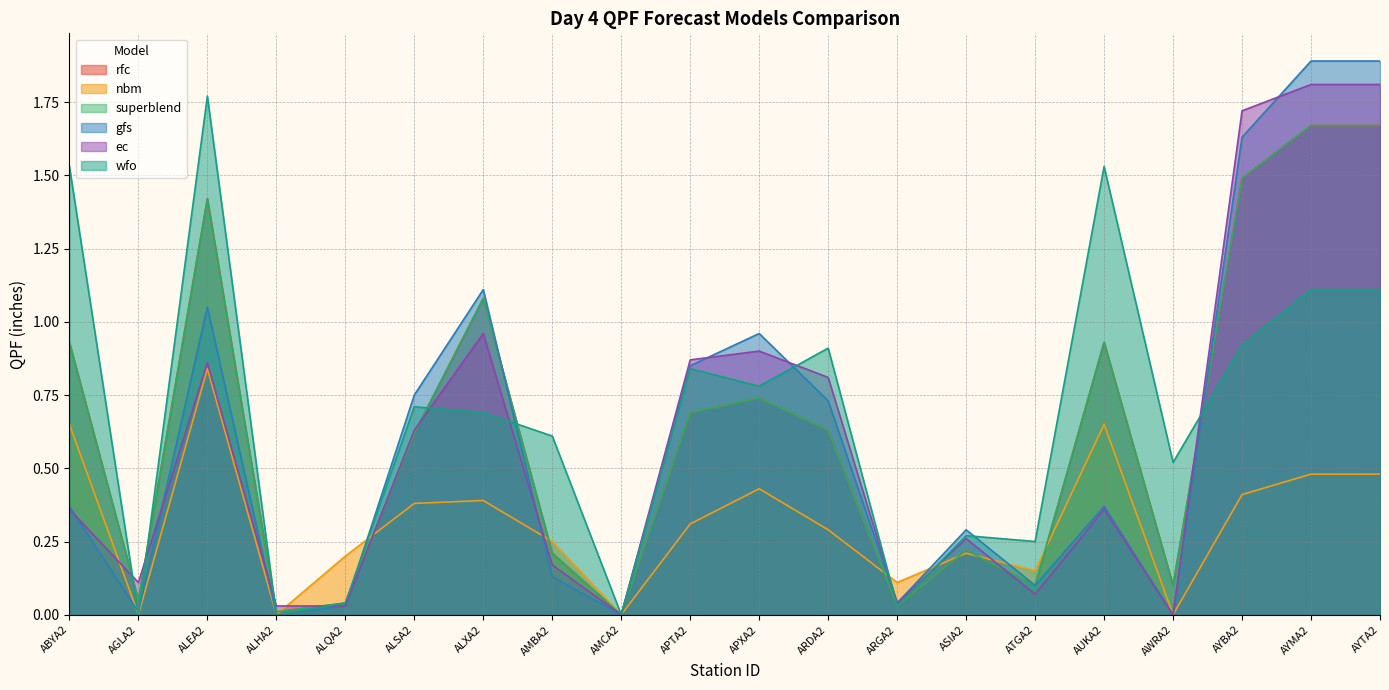

What are all the series names shown in the legend?

rfc, nbm, superblend, gfs, ec, wfo